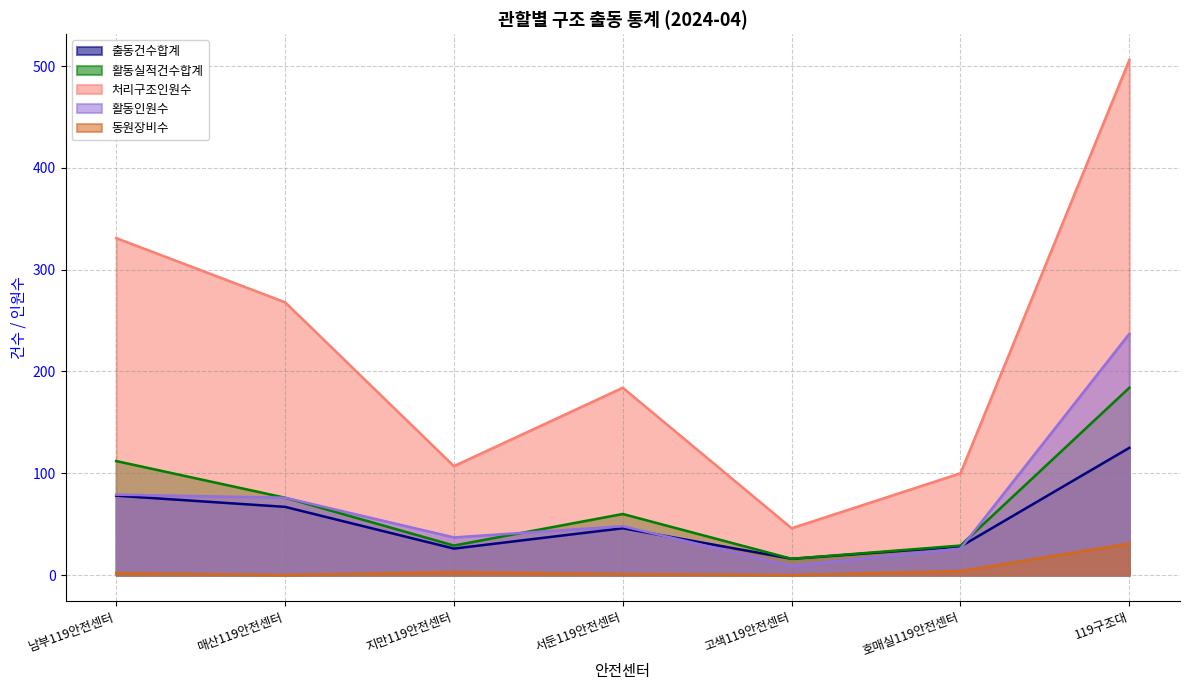

What are all the series names shown in the legend?

출동건수합계, 활동실적건수합계, 처리구조인원수, 활동인원수, 동원장비수